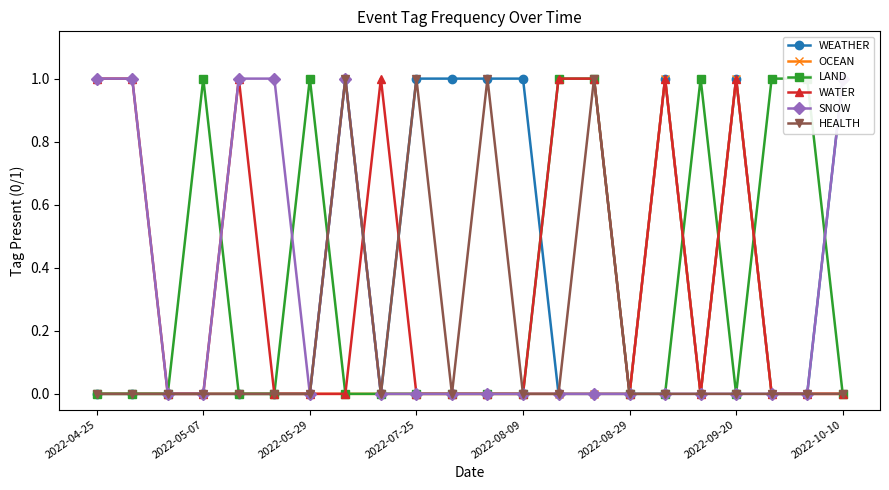

At which category does the chart reach its minimum across all series?

2022-04-25